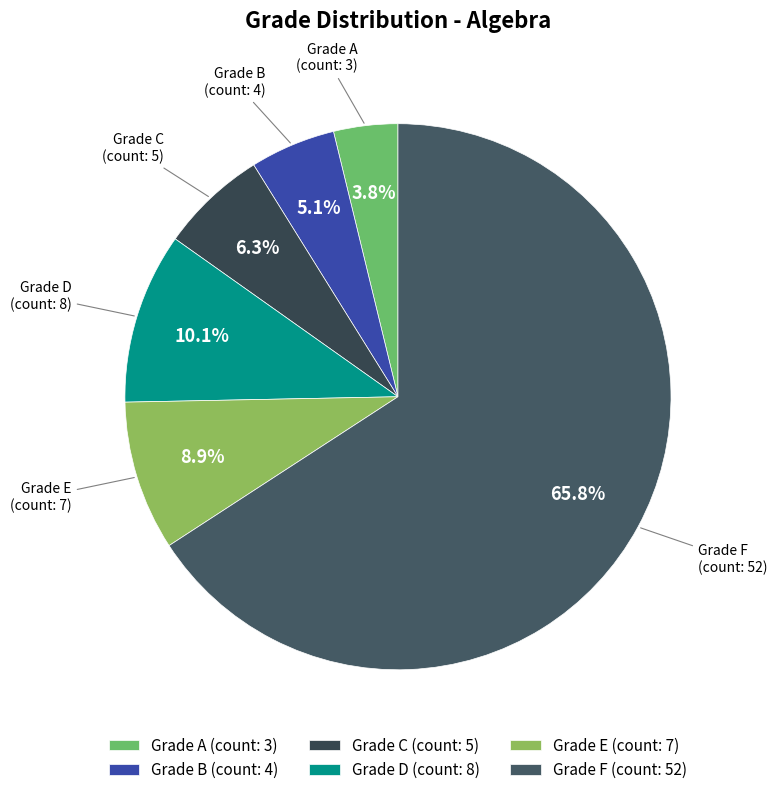

Is Grade F (count: 52) the majority of the pie?

Yes